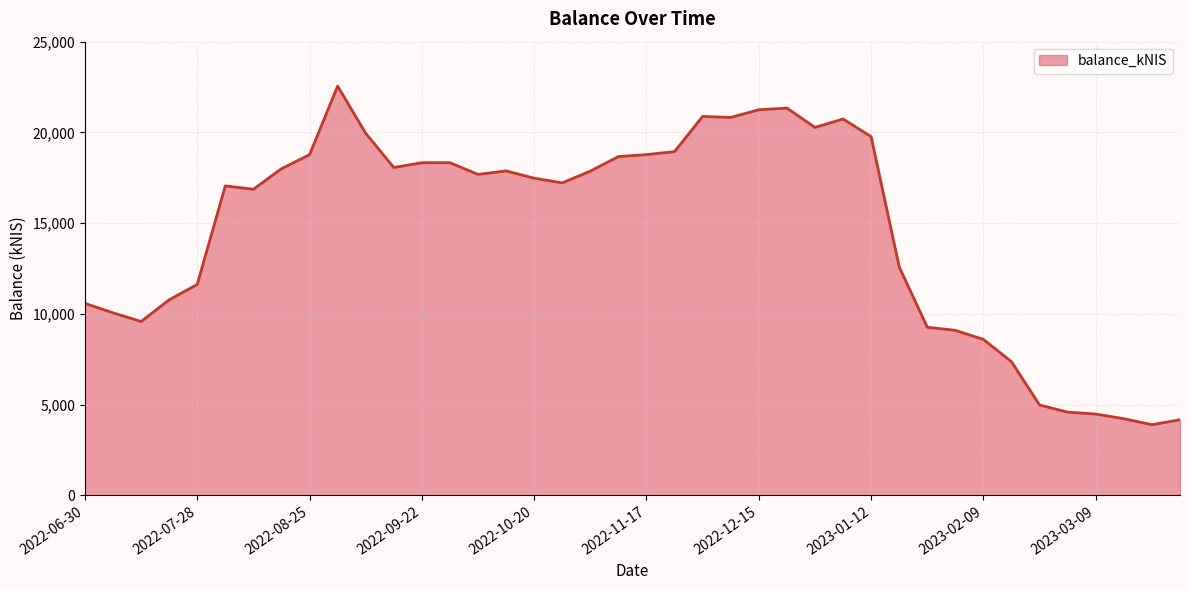

What is the smallest value displayed?

3888.5